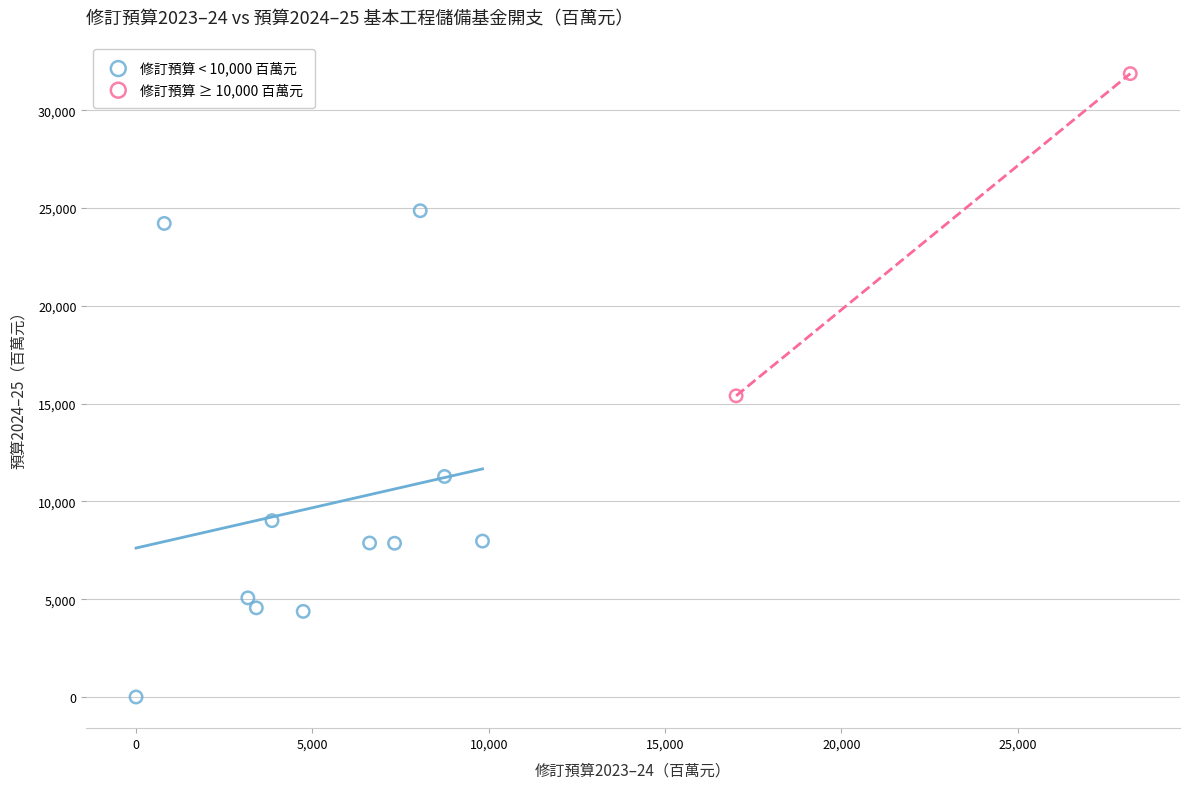

Which series contains the lowest Y value?

修訂預算 < 10,000 百萬元